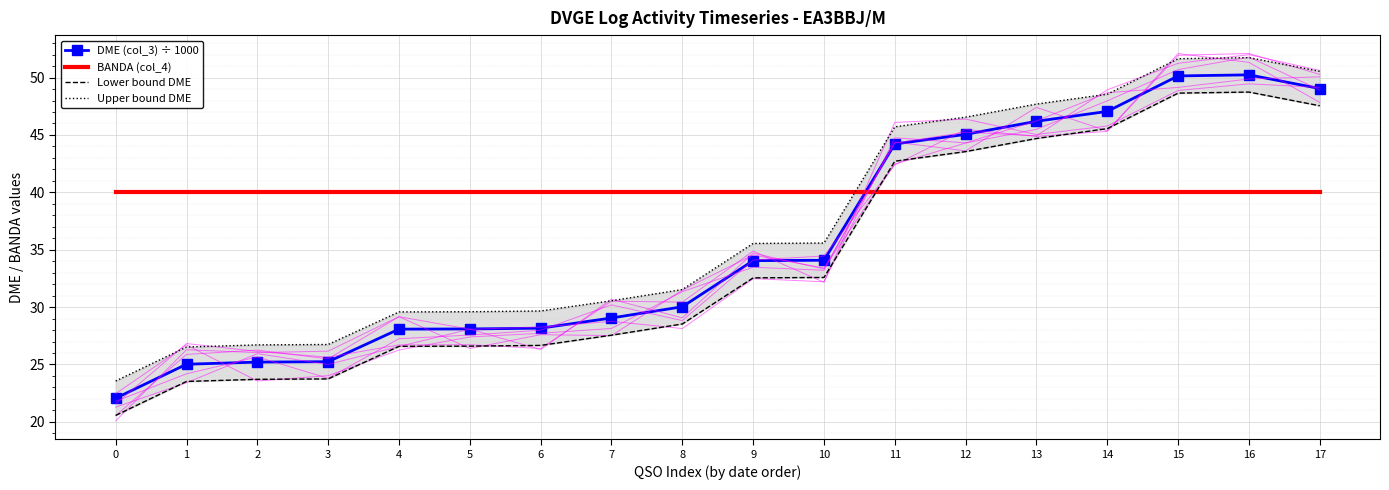

What is the approximate value of Lower bound DME at 12?

43.5